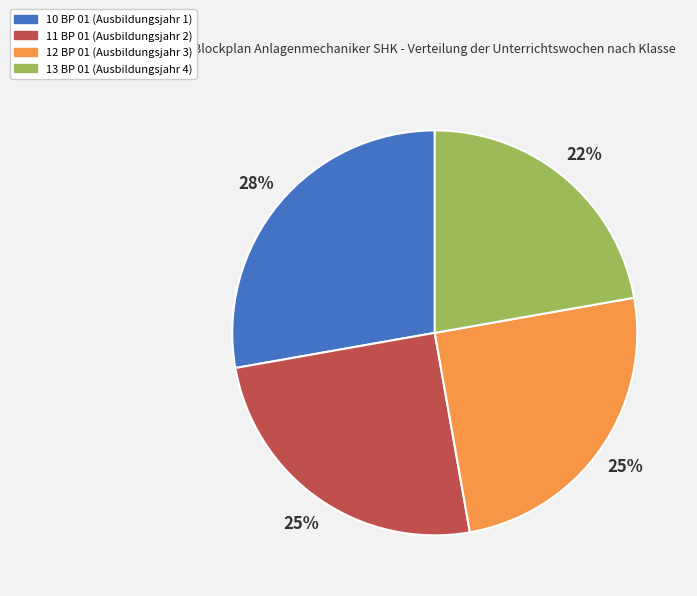

Which has a higher value, 10 BP 01 (Ausbildungsjahr 1) or 13 BP 01 (Ausbildungsjahr 4)?

10 BP 01 (Ausbildungsjahr 1)